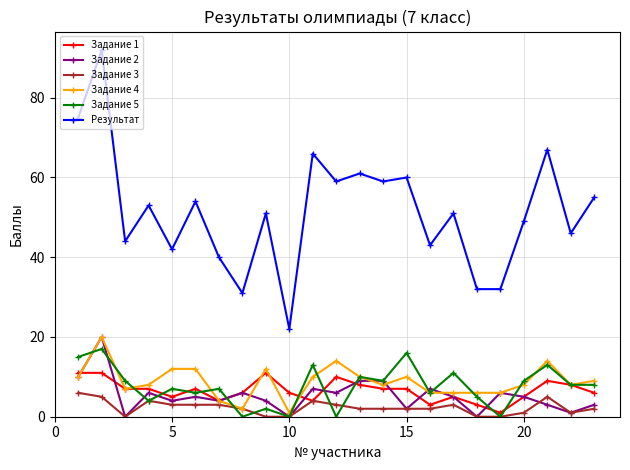

True or false: Результат and Задание 3 cross at least once.

False